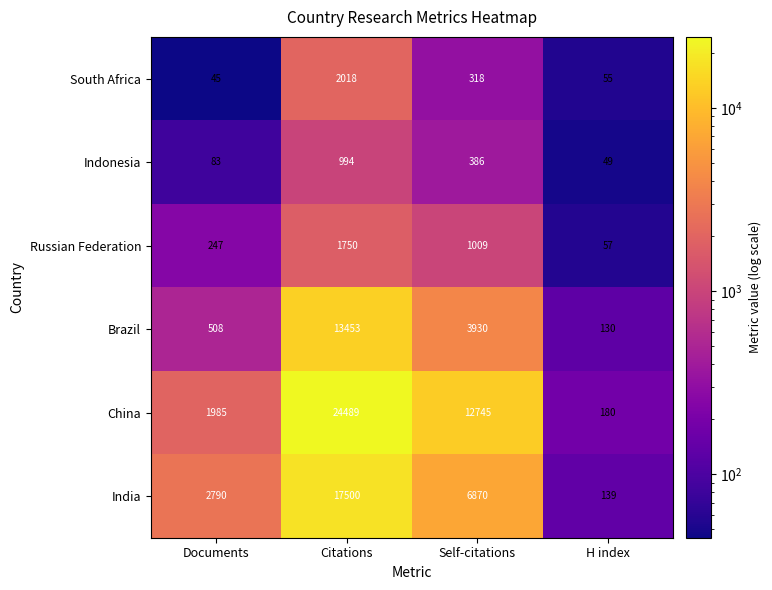

What is the highest value of the Russian Federation series?

1750